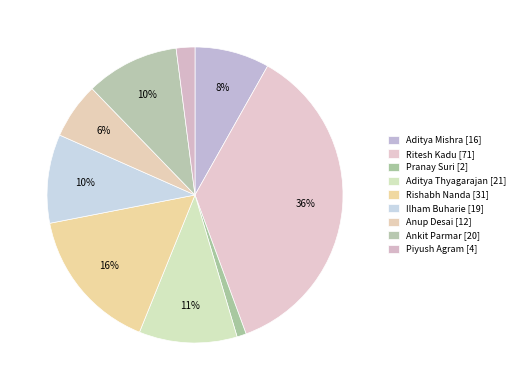

Count the number of slices in the pie.

9